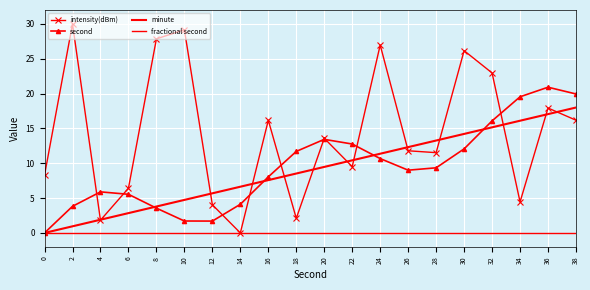

In intensity(dBm), how many points are higher than both neighbors (excluding endpoints)?

7